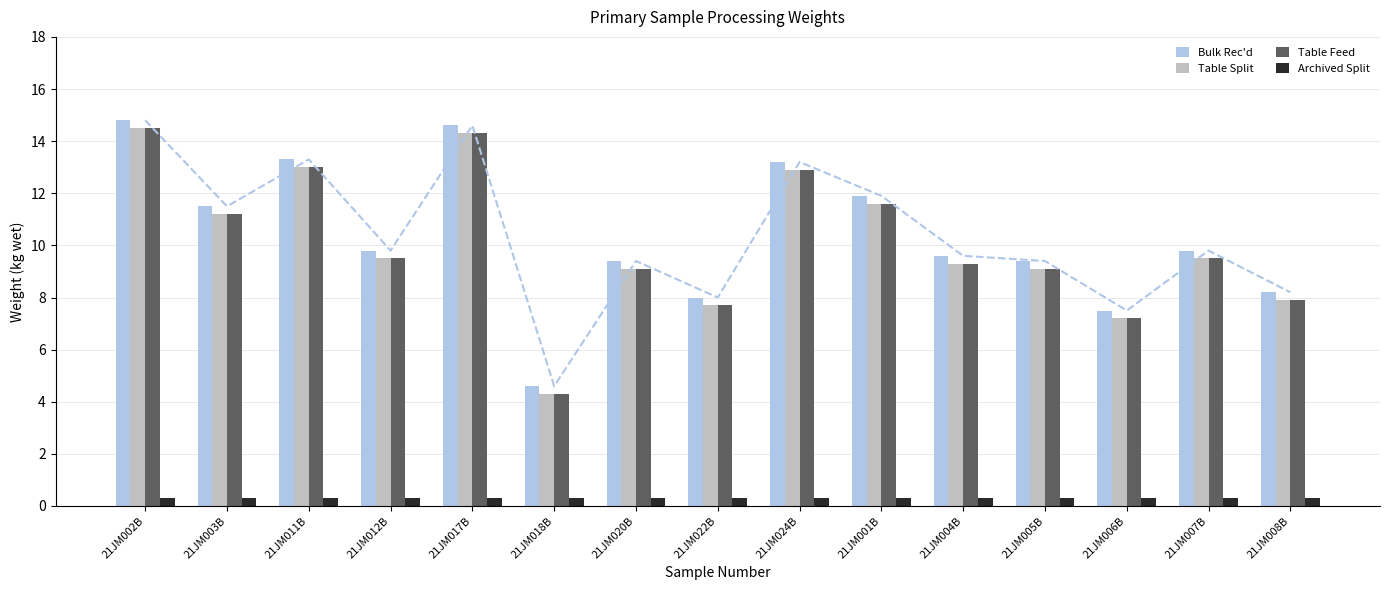

At which label does Archived Split reach its peak?

21JM002B